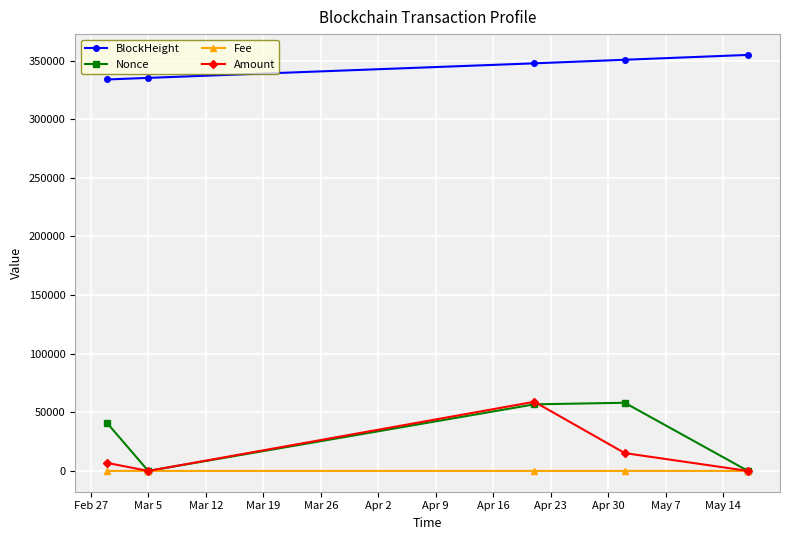

What is the maximum value for Nonce?

58132.0